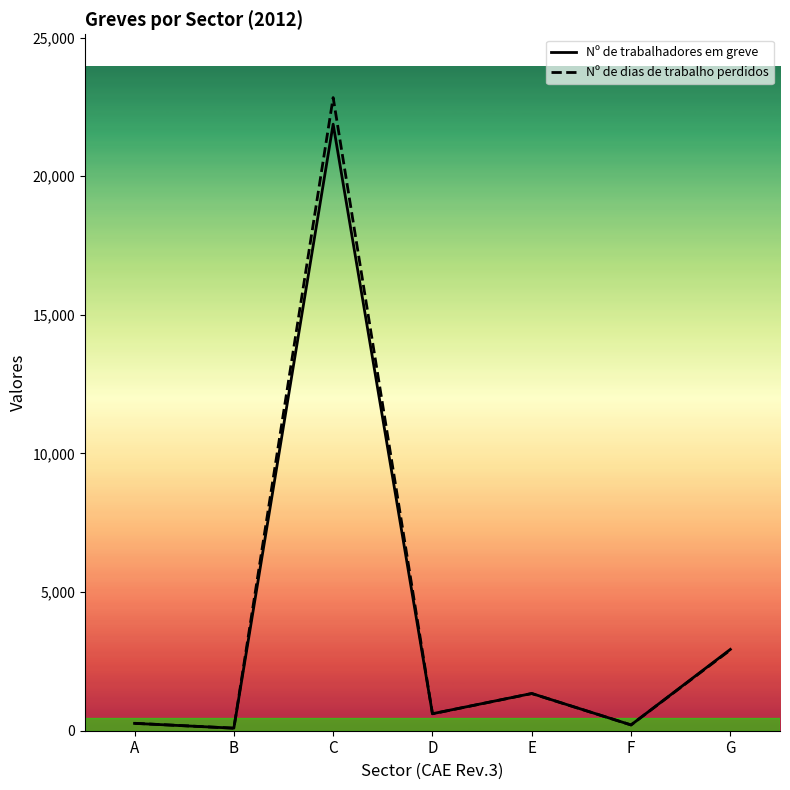

At which label is Nº de dias de trabalho perdidos closest to 11463?

G